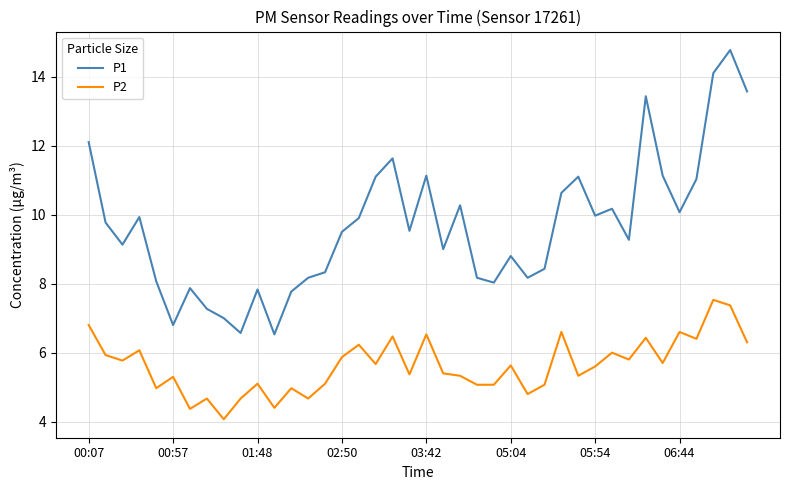

What is the highest value of the P2 series?

7.5